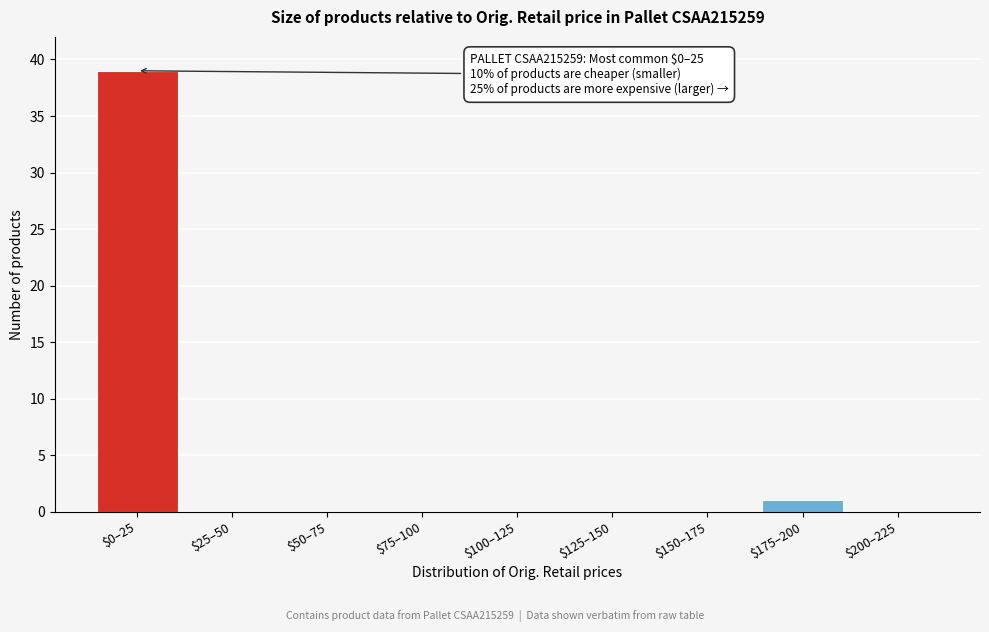

The chart shows a value of 0 at $200–225. True or false?

True